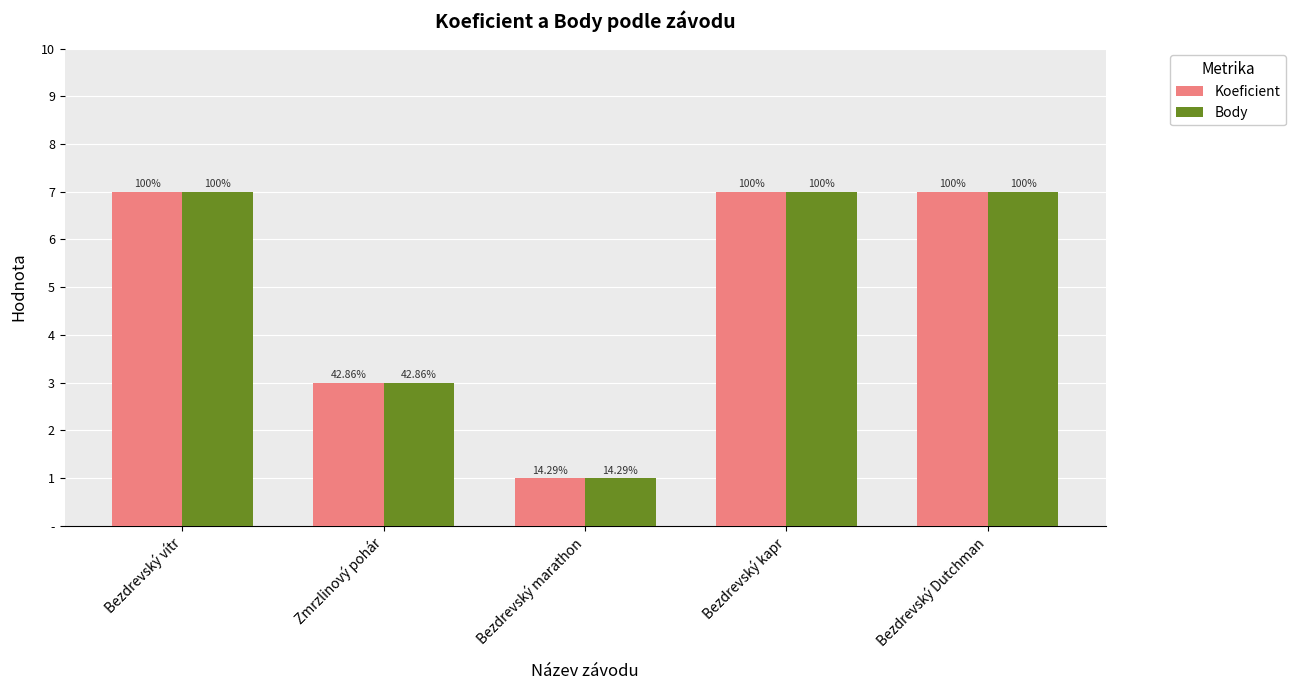

What are all the series names shown in the legend?

Koeficient, Body